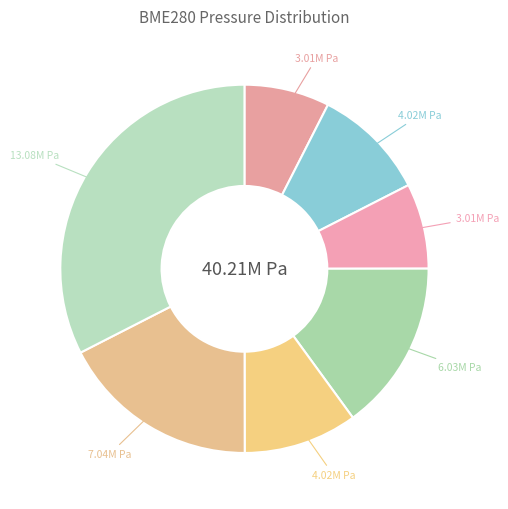

Count the number of slices in the pie.

7